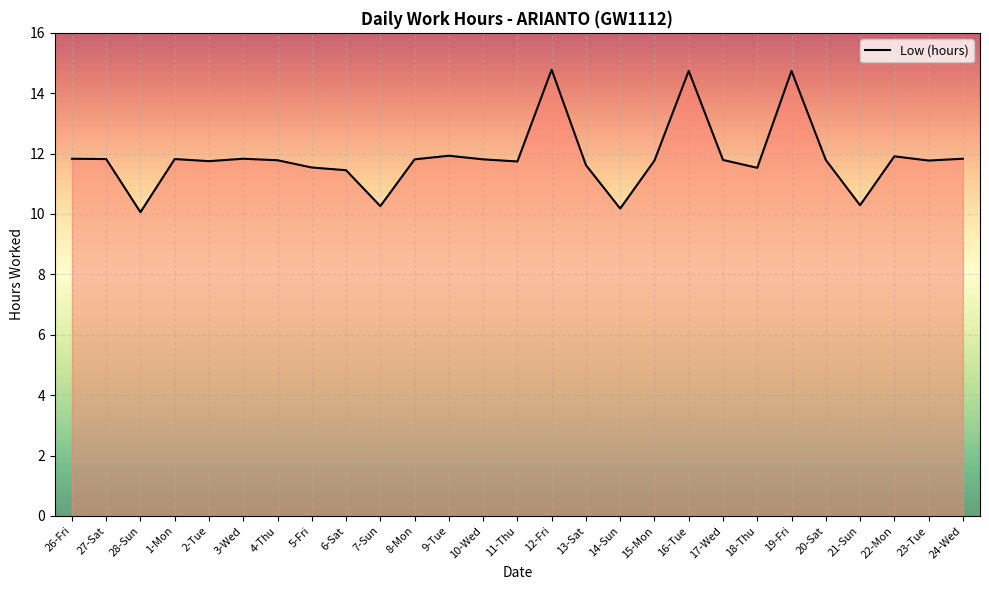

At which label does the data first exceed 11?

26-Fri